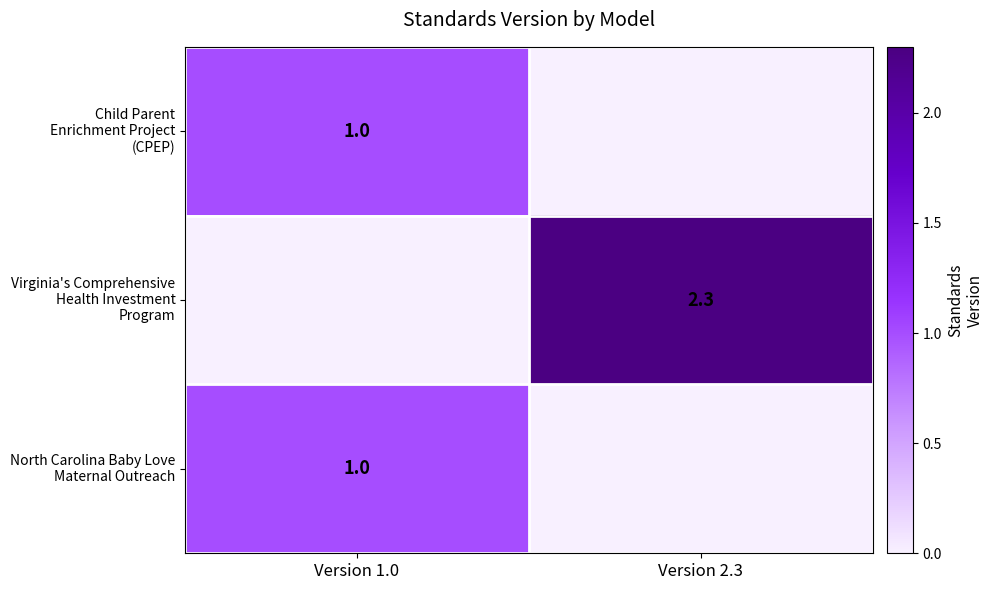

Which series has the largest total across all categories?

Virginia's Comprehensive Health Investment Program